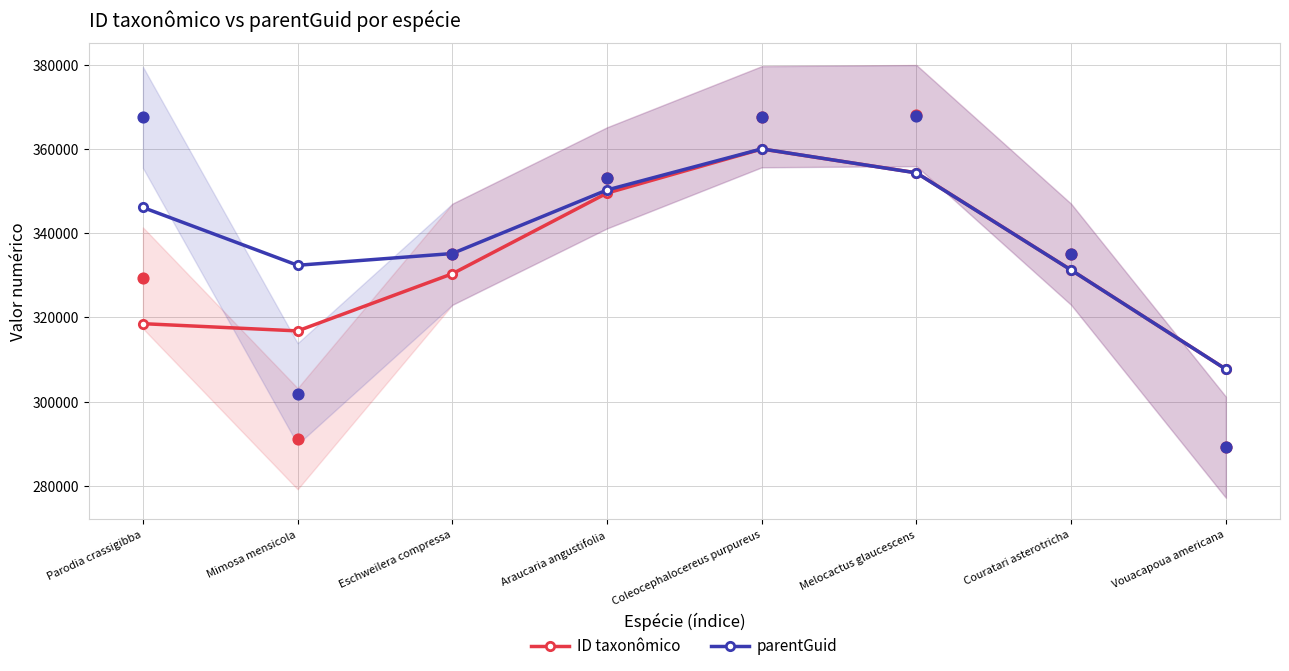

What is the total value across all series at Coleocephalocereus purpureus?

719920.7